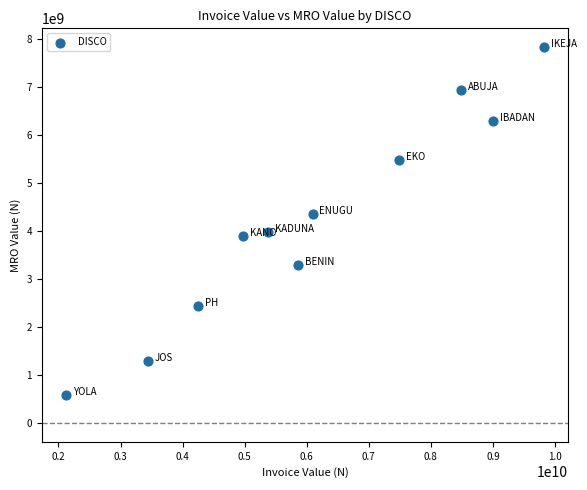

What is the average X value?

6082111140.4